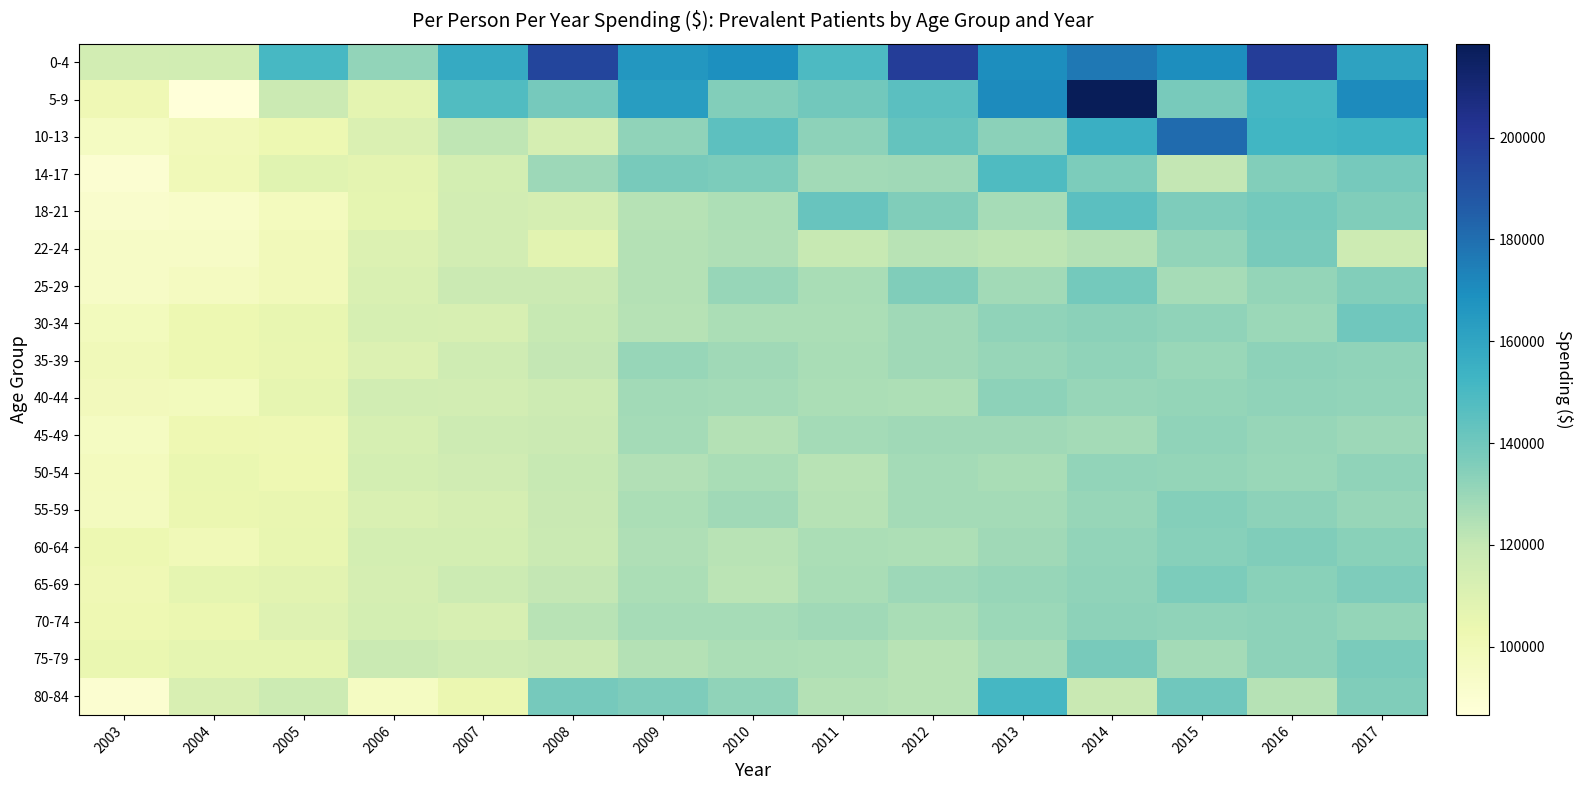

Reading right to left, extract all data points from this chart.

0-4: 2017=161131	2016=198317	2015=169696	2014=177003	2013=169745	2012=198254	2011=149006	2010=169415	2009=166255	2008=195129	2007=157485	2006=131562	2005=150662	2004=115118	2003=114793
5-9: 2017=170958	2016=151108	2015=137688	2014=218465	2013=170959	2012=145443	2011=139266	2010=135324	2009=163766	2008=138213	2007=147949	2006=106911	2005=117864	2004=86589	2003=101423
10-13: 2017=154058	2016=152253	2015=181145	2014=155323	2013=133032	2012=143095	2011=132791	2010=145216	2009=132105	2008=113584	2007=121108	2006=111216	2005=102715	2004=99012	2003=96017
14-17: 2017=138213	2016=135075	2015=120251	2014=136801	2013=148568	2012=128576	2011=128271	2010=136871	2009=137720	2008=128937	2007=114148	2006=107162	2005=108560	2004=100156	2003=90069
18-21: 2017=136008	2016=139058	2015=136143	2014=145643	2013=126917	2012=135818	2011=142012	2010=125713	2009=123219	2008=113476	2007=114549	2006=106652	2005=97461	2004=93149	2003=91848
22-24: 2017=116695	2016=137652	2015=131532	2014=123876	2013=121802	2012=122821	2011=119101	2010=124916	2009=123740	2008=107762	2007=114472	2006=110796	2005=99309	2004=94398	2003=94572
25-29: 2017=135374	2016=131145	2015=126936	2014=138725	2013=128265	2012=135628	2011=126613	2010=130440	2009=123928	2008=117593	2007=117965	2006=111701	2005=98974	2004=96529	2003=94408
30-34: 2017=139816	2016=129750	2015=132238	2014=133440	2013=132409	2012=128438	2011=126104	2010=125894	2009=123672	2008=119283	2007=112813	2006=112970	2005=105214	2004=103056	2003=98105
35-39: 2017=132389	2016=132771	2015=130225	2014=132340	2013=130489	2012=128404	2011=126366	2010=128800	2009=130488	2008=120202	2007=116325	2006=110521	2005=104725	2004=102806	2003=99533
40-44: 2017=131501	2016=132401	2015=131117	2014=130660	2013=132732	2012=125549	2011=125911	2010=127306	2009=127873	2008=116563	2007=114887	2006=115421	2005=105751	2004=97931	2003=98903
45-49: 2017=129075	2016=130718	2015=132266	2014=127398	2013=128798	2012=128385	2011=127492	2010=124190	2009=127740	2008=117710	2007=116755	2006=113310	2005=101568	2004=102232	2003=96325
50-54: 2017=132415	2016=130184	2015=131151	2014=131737	2013=126736	2012=127734	2011=122834	2010=126323	2009=124447	2008=119439	2007=115536	2006=114169	2005=102165	2004=104300	2003=97605
55-59: 2017=130850	2016=132571	2015=134902	2014=130663	2013=127308	2012=127517	2011=123229	2010=128829	2009=125819	2008=118643	2007=113390	2006=111498	2005=104713	2004=103681	2003=96971
60-64: 2017=133799	2016=136036	2015=134377	2014=131550	2013=128456	2012=125513	2011=126079	2010=122782	2009=125034	2008=118183	2007=114207	2006=114012	2005=105336	2004=100177	2003=102710
65-69: 2017=136495	2016=133562	2015=137005	2014=132086	2013=130772	2012=129344	2011=126557	2010=122439	2009=126147	2008=120355	2007=117357	2006=113602	2005=108130	2004=106409	2003=101493
70-74: 2017=131249	2016=132765	2015=132008	2014=132718	2013=129617	2012=126504	2011=128537	2010=127107	2009=126845	2008=123038	2007=112736	2006=114051	2005=109399	2004=103893	2003=102344
75-79: 2017=137580	2016=132730	2015=127442	2014=138018	2013=127019	2012=122745	2011=125247	2010=126002	2009=123950	2008=117712	2007=116003	2006=118471	2005=106387	2004=106384	2003=104263
80-84: 2017=135986	2016=123460	2015=139922	2014=118596	2013=151015	2012=123066	2011=123930	2010=132222	2009=136375	2008=138179	2007=103686	2006=96194	2005=117371	2004=112014	2003=90624